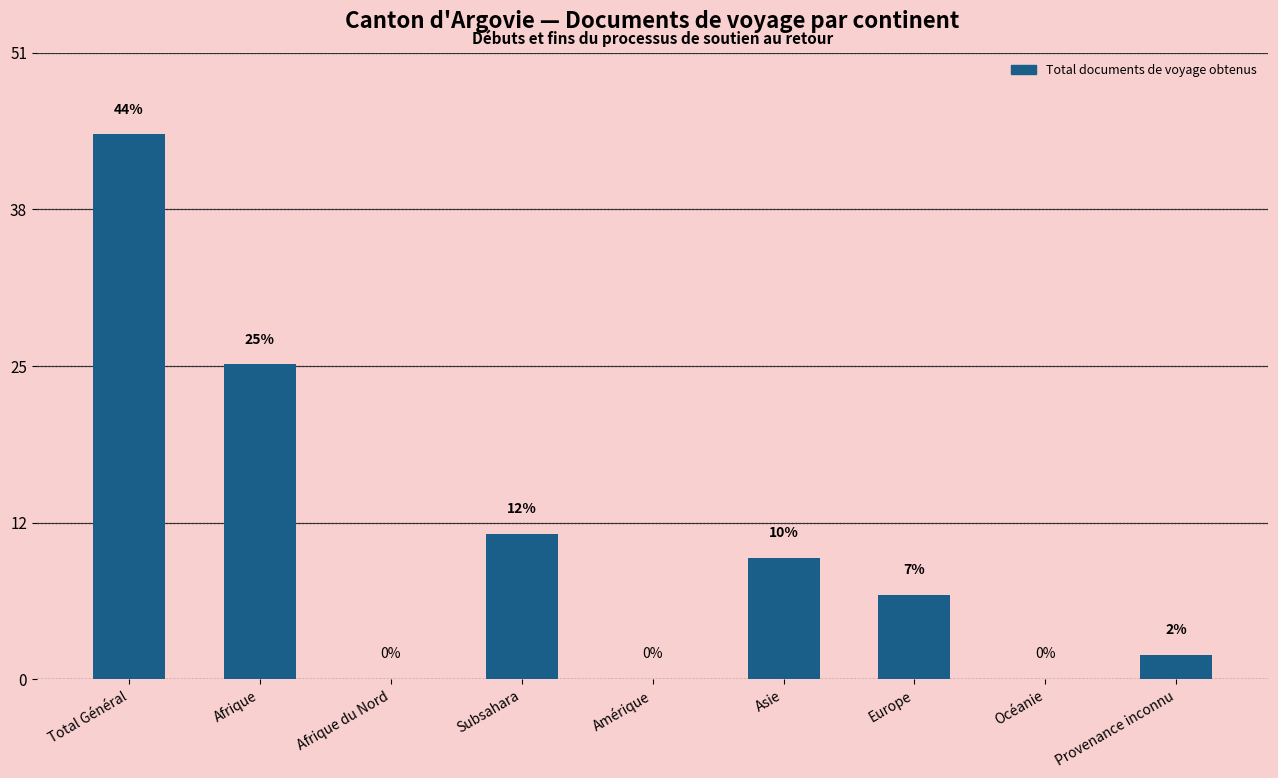

Reading left to right, list all the values displayed in this chart.

Total Général=45	Afrique=26	Afrique du Nord=0	Subsahara=12	Amérique=0	Asie=10	Europe=7	Océanie=0	Provenance inconnu=2